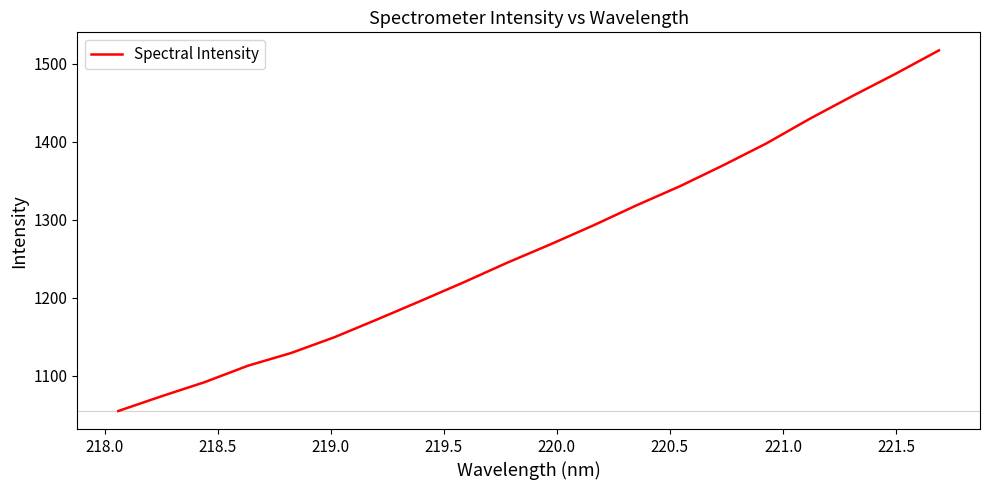

What is the difference between the maximum and minimum values?

462.9